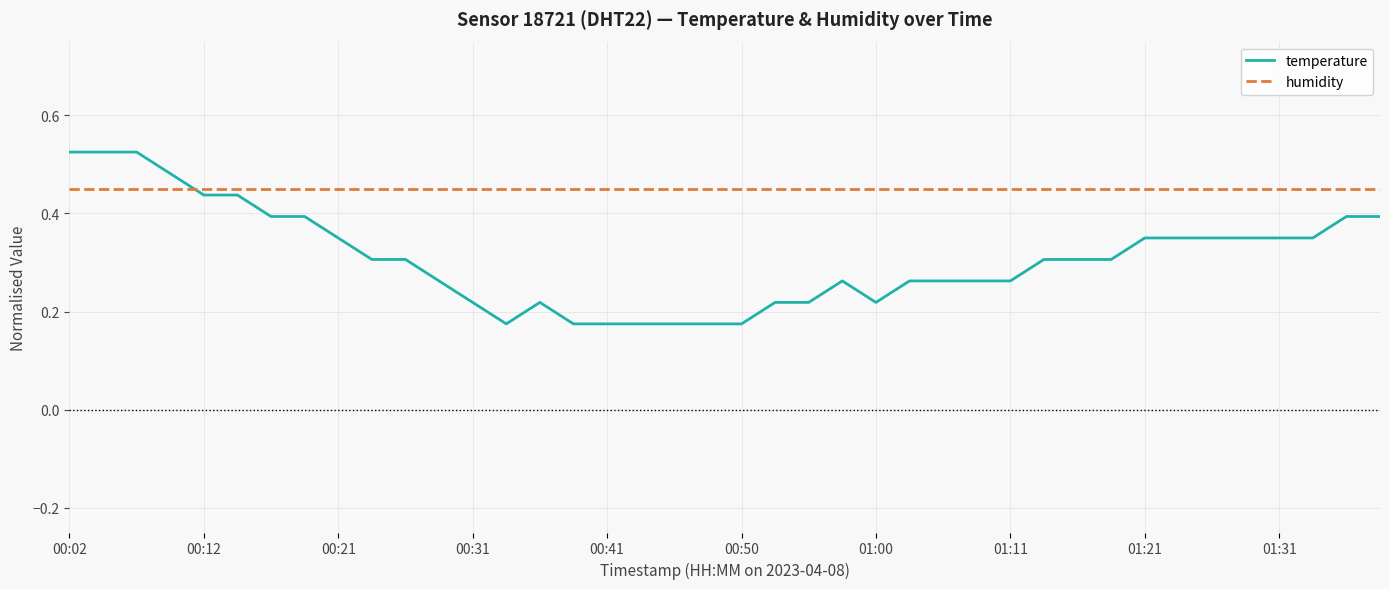

List the series in order of their peak value, highest first.

temperature, humidity